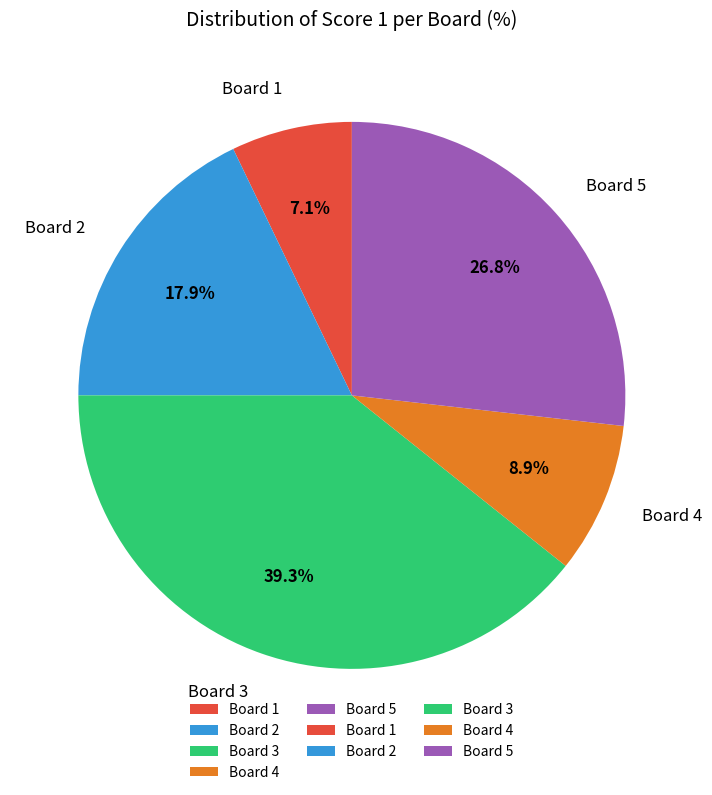

Which category has the biggest portion of the pie?

Board 3